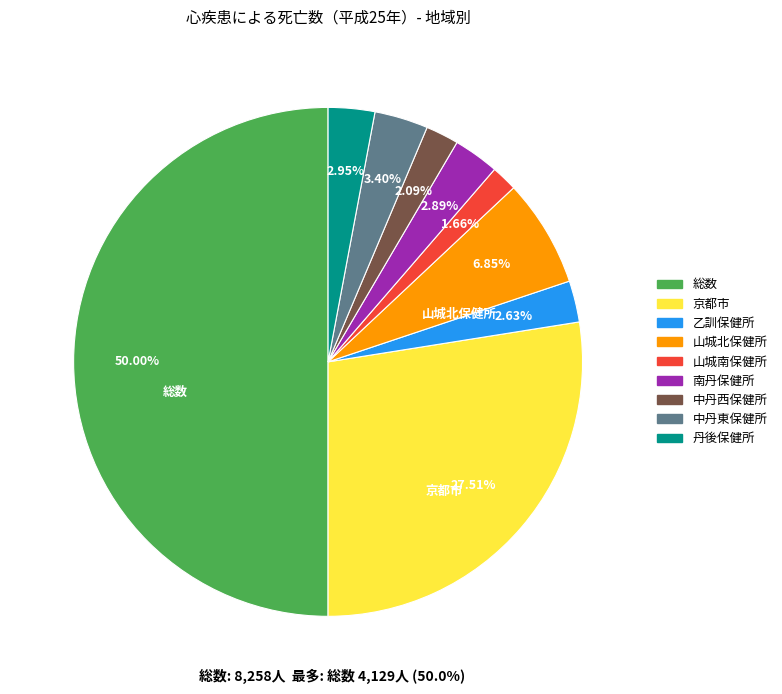

To the nearest percent, what portion does 中丹東保健所 represent?

3%